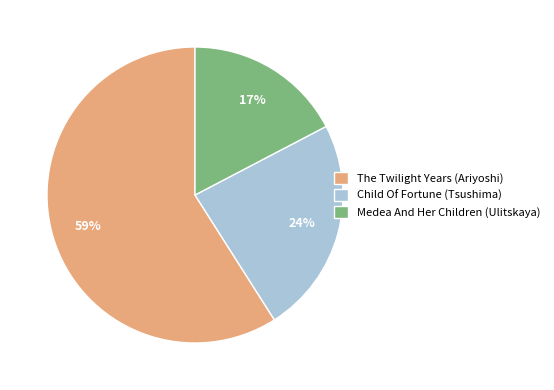

Which has a higher value, The Twilight Years (Ariyoshi) or Medea And Her Children (Ulitskaya)?

The Twilight Years (Ariyoshi)